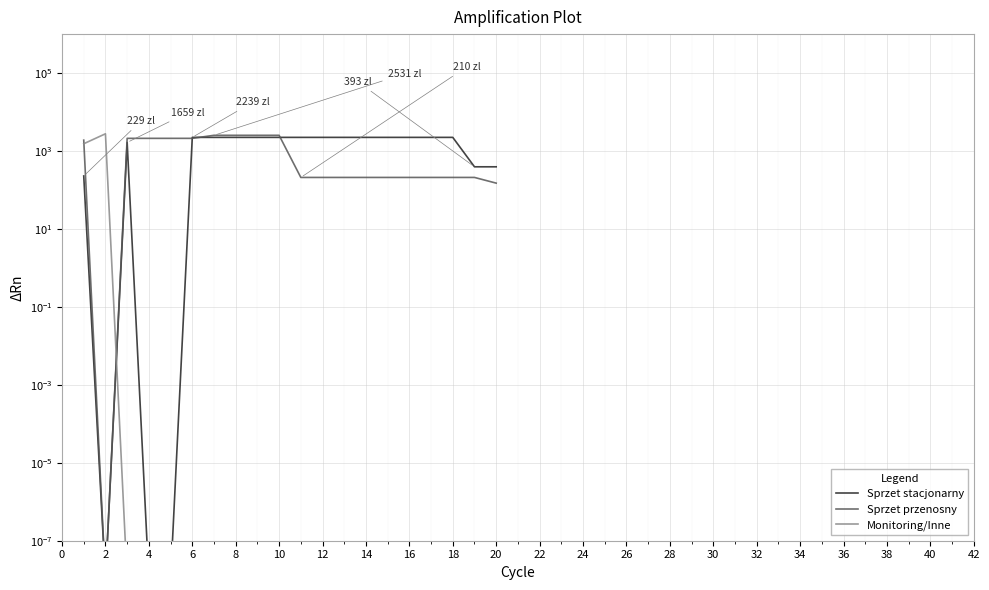

Between 0 and 30, which is larger?

30